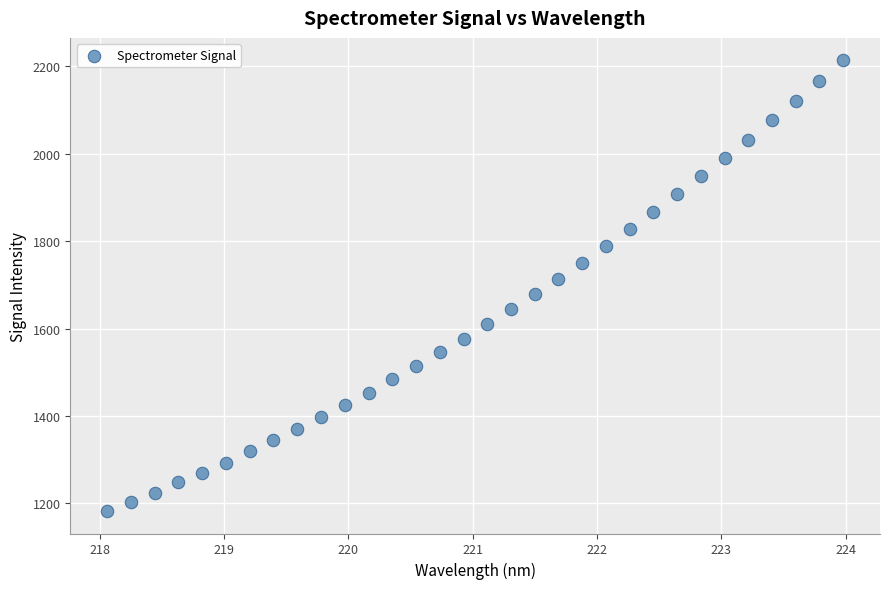

What is the range of X values (max minus min)?

5.9